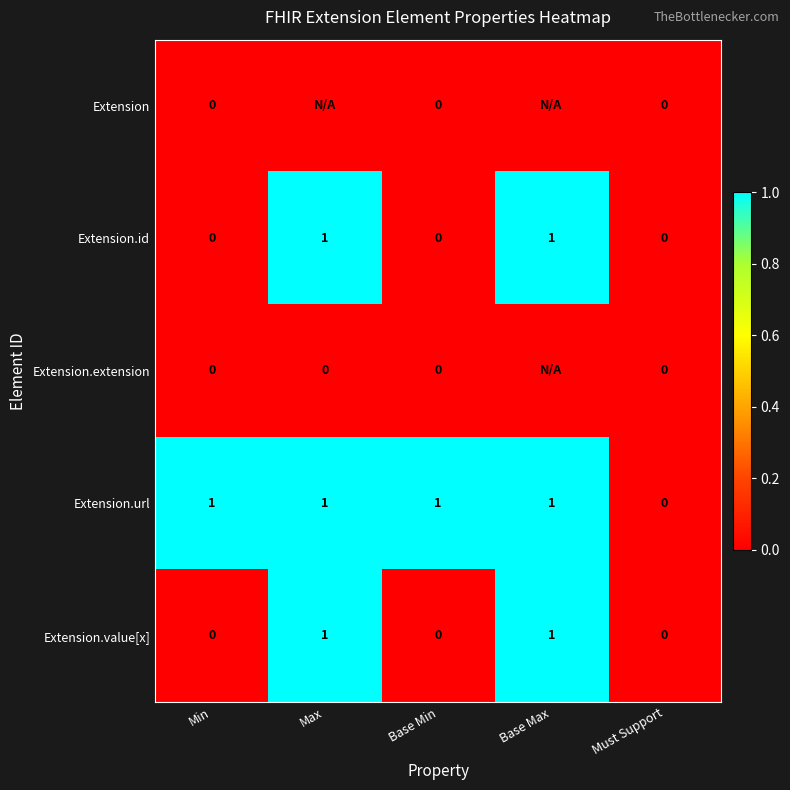

Between Base Min and Must Support, which series saw the biggest shift?

Extension.url